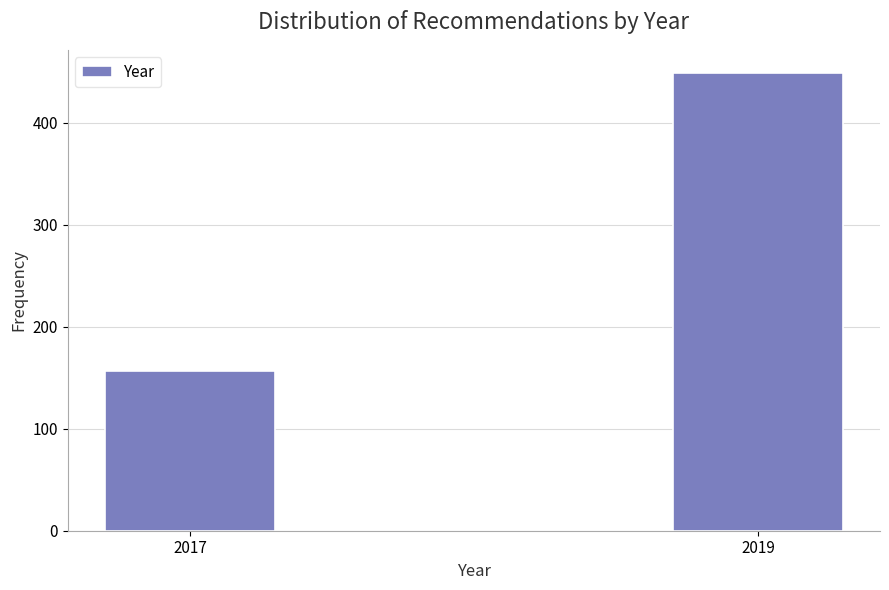

Reading left to right, extract all data points from this chart.

2017=157	2019=449